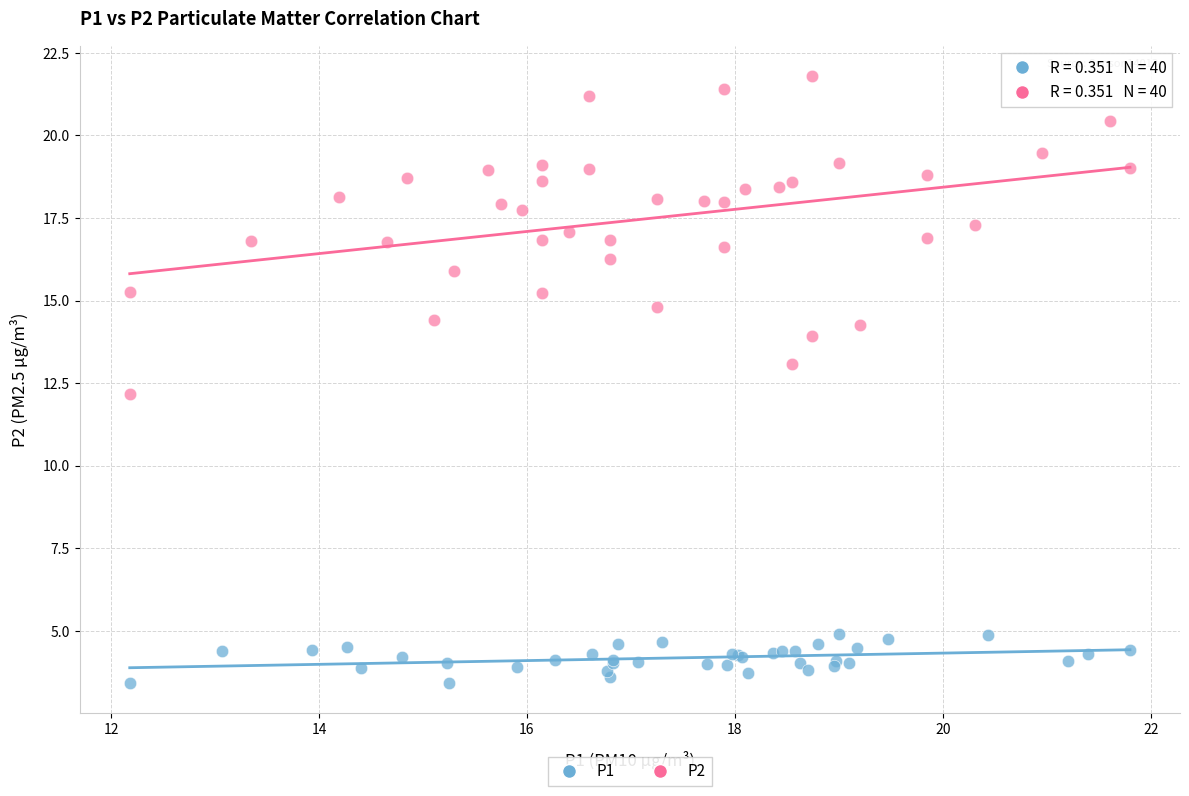

Which series reaches the maximum Y coordinate?

P2